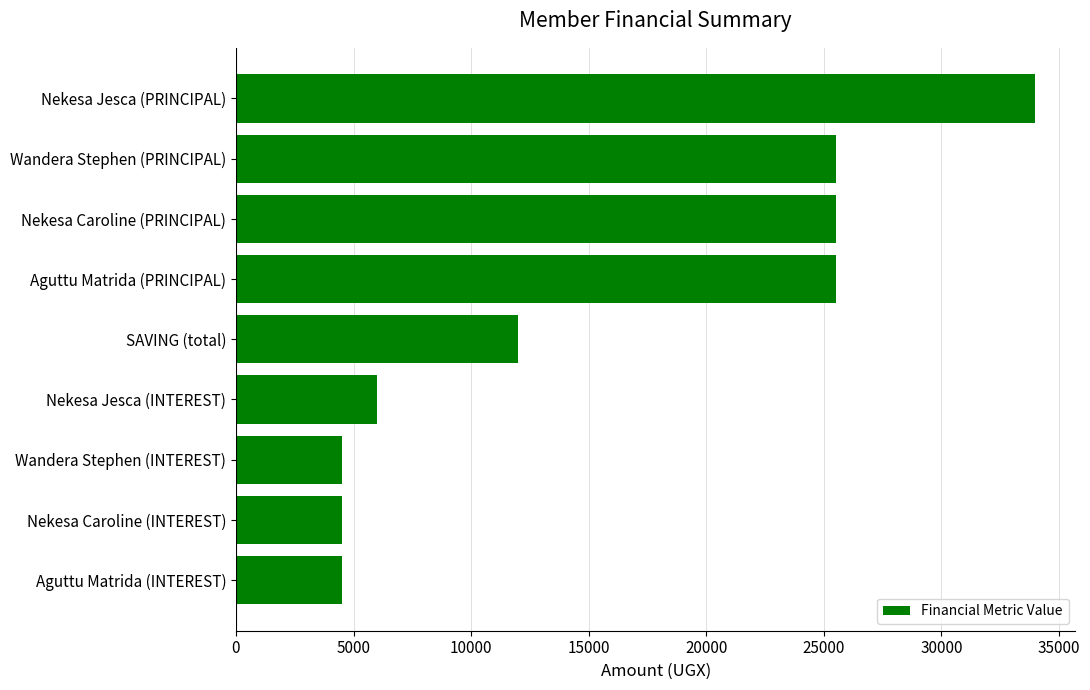

What is the maximum value shown in the chart?

34000